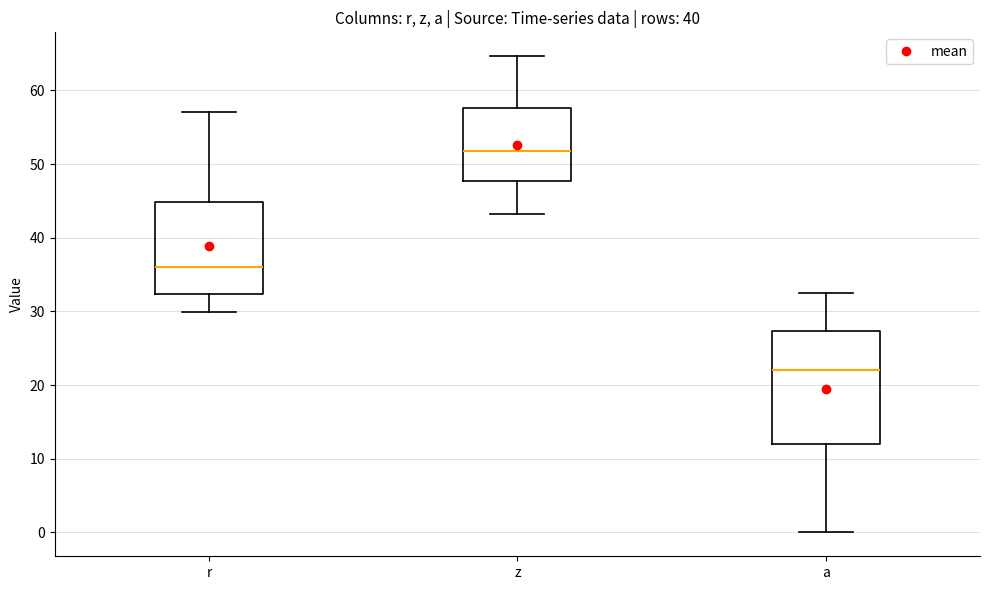

Reading left to right, transcribe this box plot: for each box, give where its median line is, the range the box spans, and where its two whiskers end, as read against the y-axis. The values are not printed on the chart, so give them approximately, as read against the axis.

r: median 36, box 32 to 45, whiskers 30 to 57
z: median 52, box 48 to 58, whiskers 43 to 65
a: median 22, box 12 to 27, whiskers 0 to 33